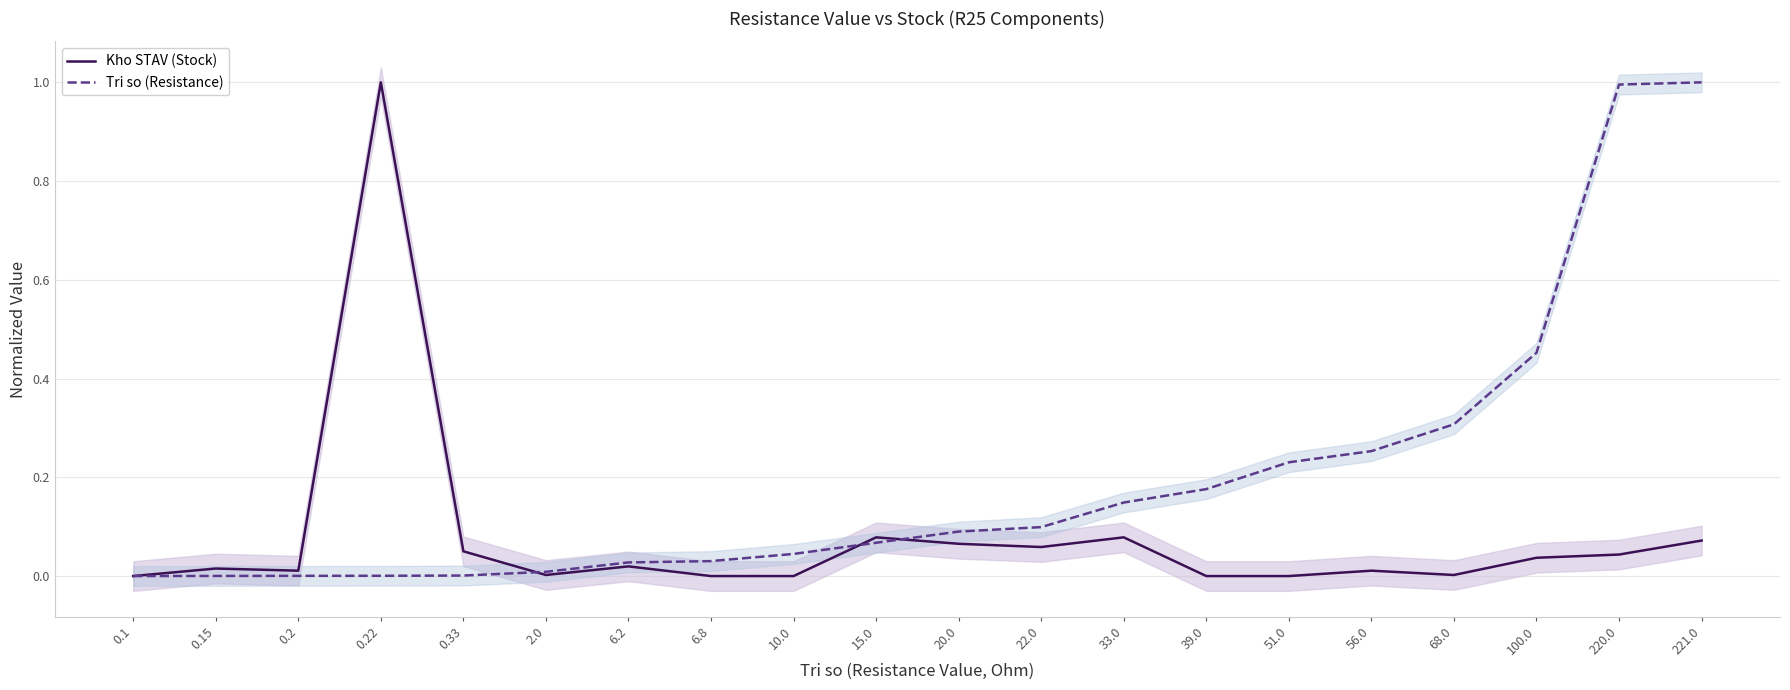

At how many categories does at least one series exceed 0?

19